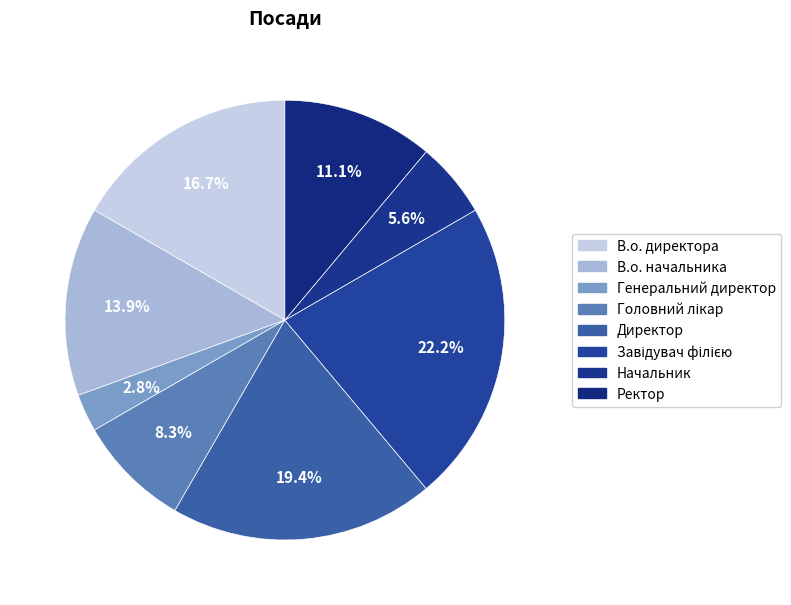

To the nearest percent, what percentage of the pie is Ректор?

11%